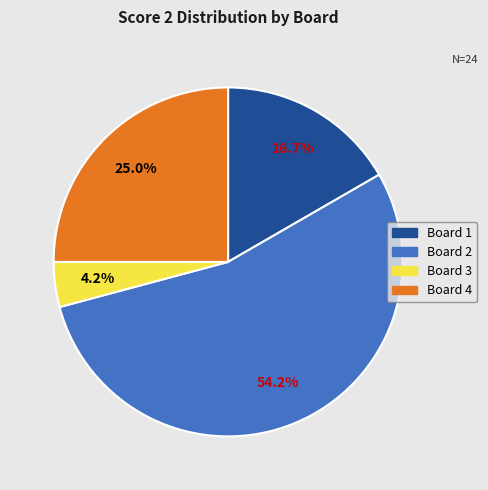

To the nearest percent, what percentage of the pie is Board 4?

25%